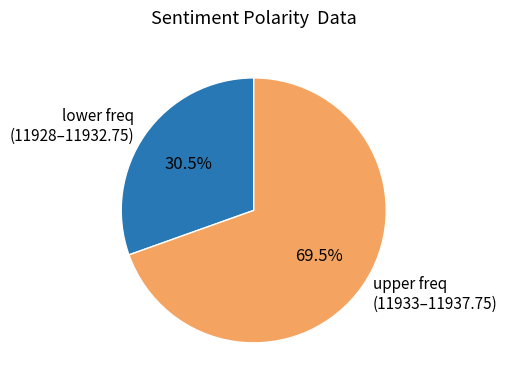

Is there a majority slice in this chart?

Yes